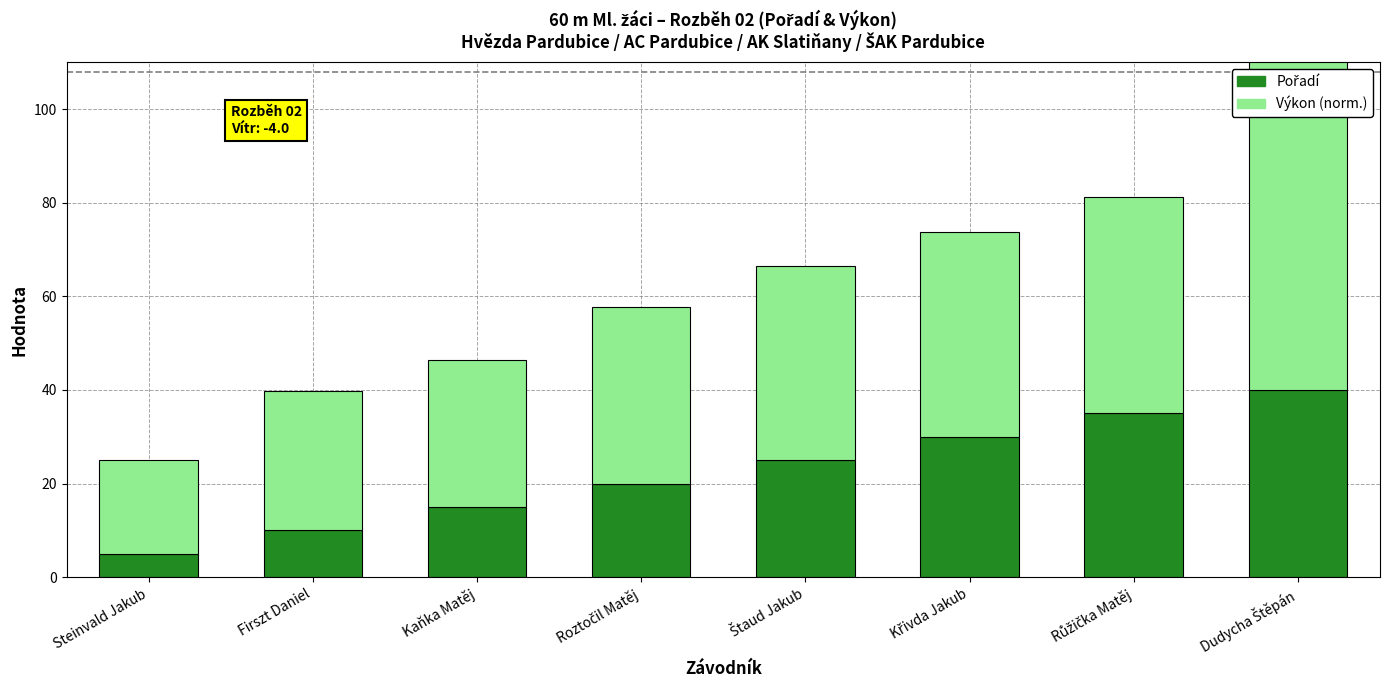

How many bars are there in total?

16